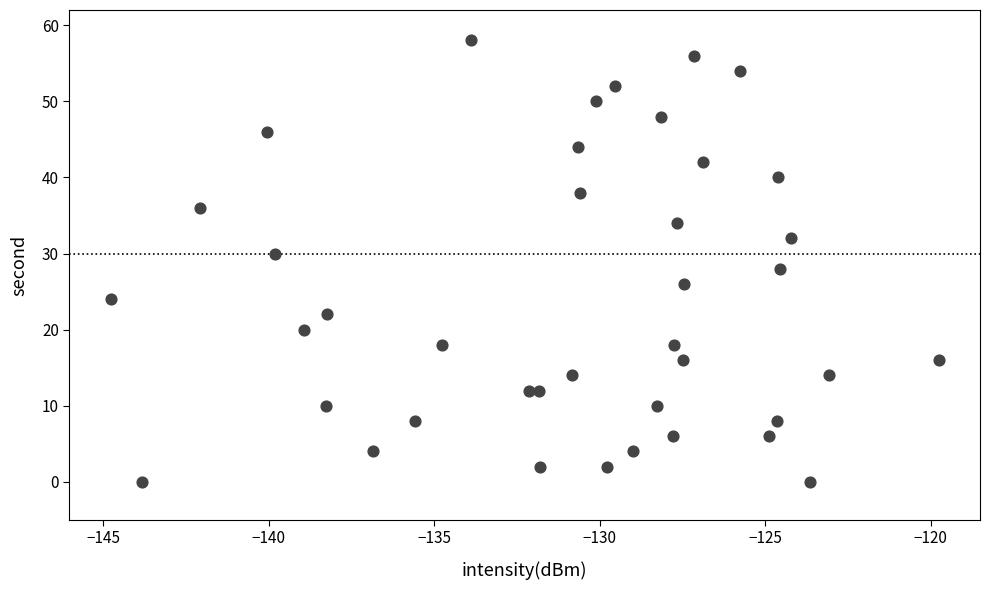

What is the range of Y values (max minus min)?

58